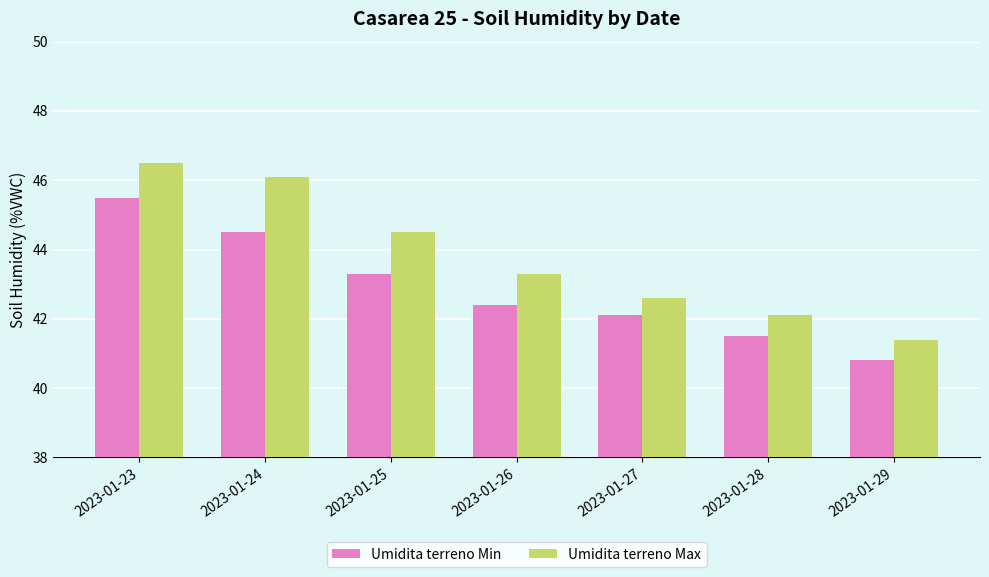

Does the chart contain any negative values?

No